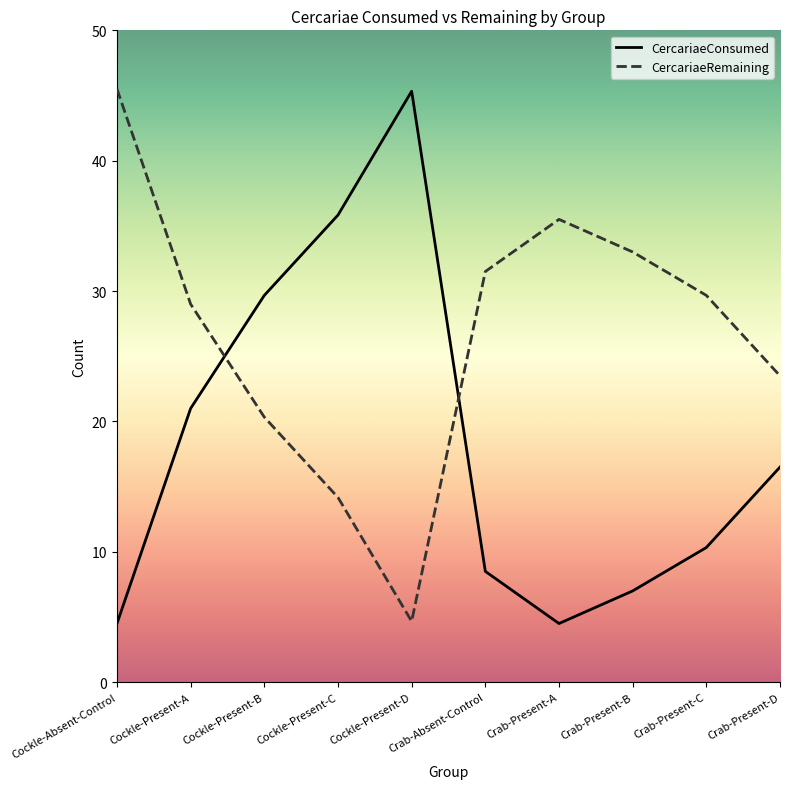

What position from the left is Crab-Present-B?

8